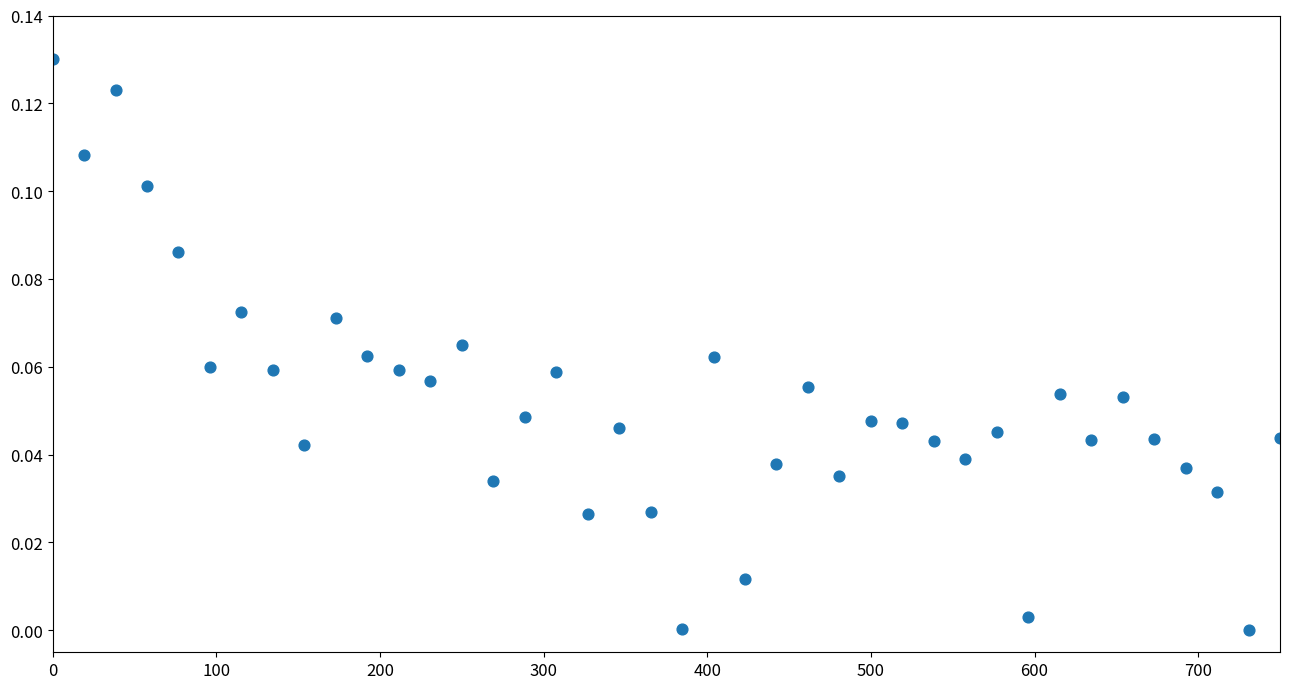

What is the range of X values (max minus min)?

750.0